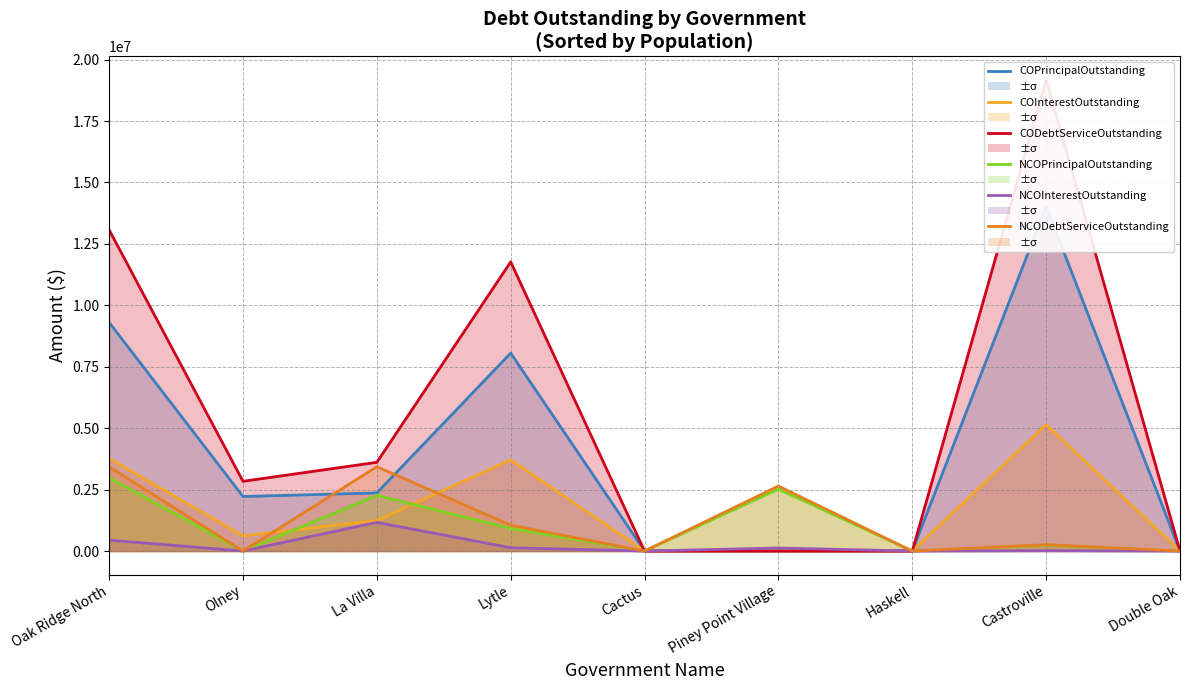

What is the sum of all NCODebtServiceOutstanding values?

10815158.5